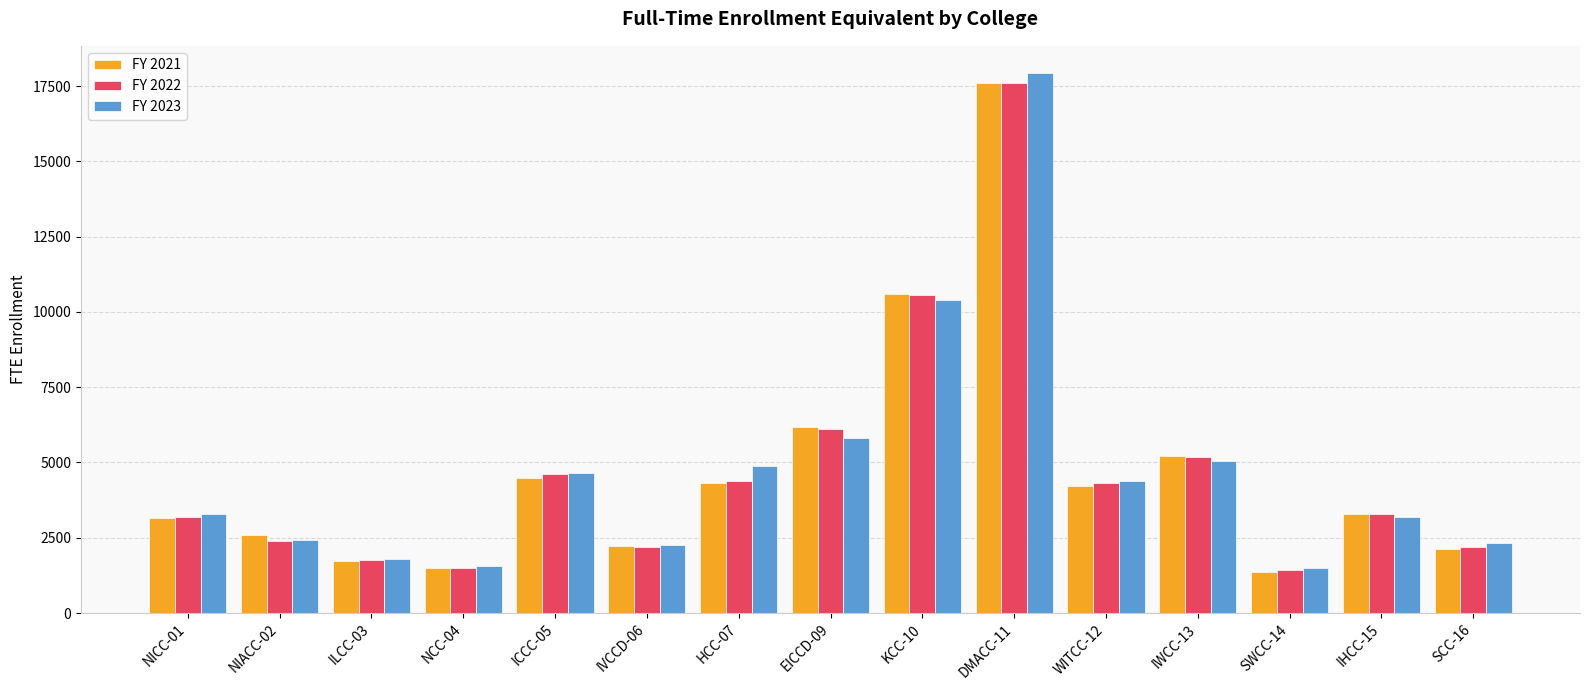

Is the value of FY 2022 at NIACC-02 greater than the value of FY 2023 at ICCC-05?

No